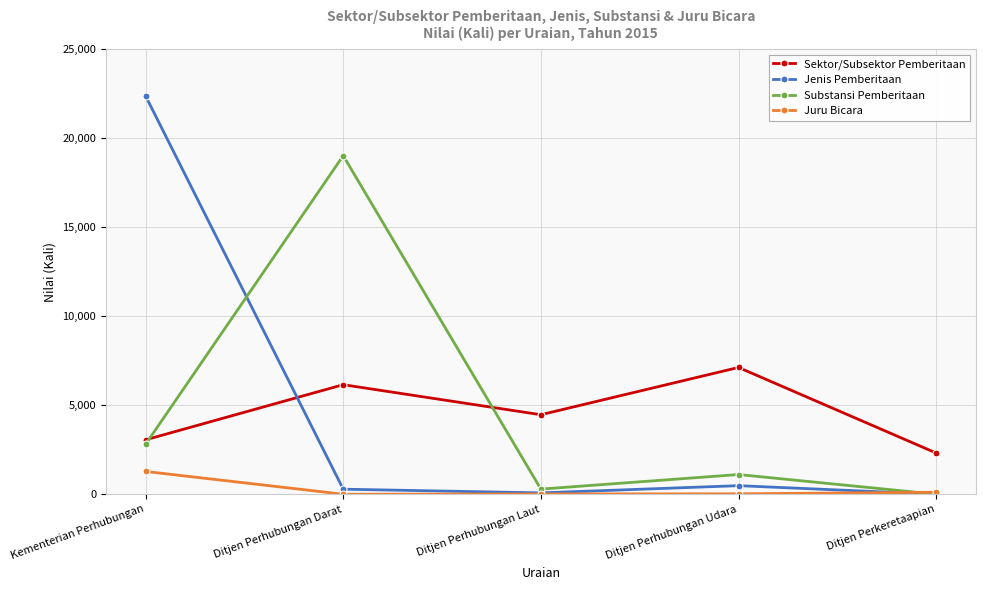

True or false: Sektor/Subsektor Pemberitaan has more than 0 interior local peaks.

True